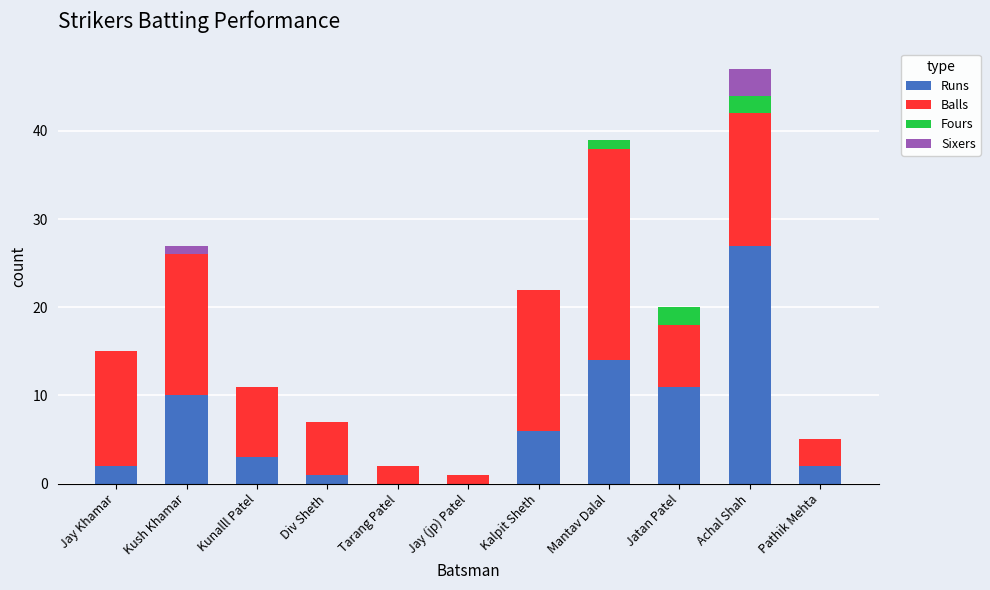

What is the highest value of the Runs series?

27